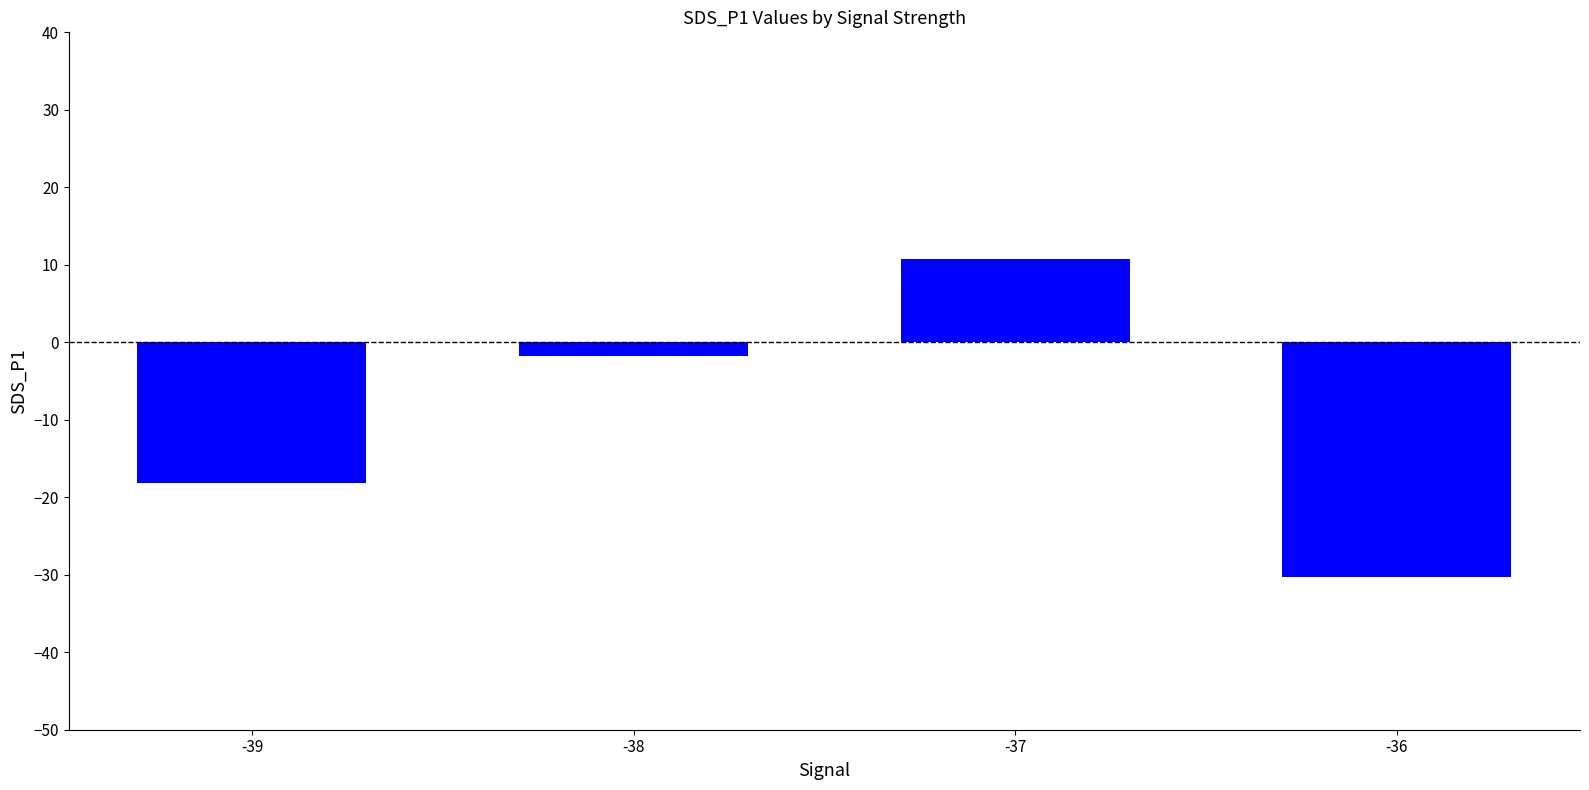

Where is the data nearest to the value -9?

-38